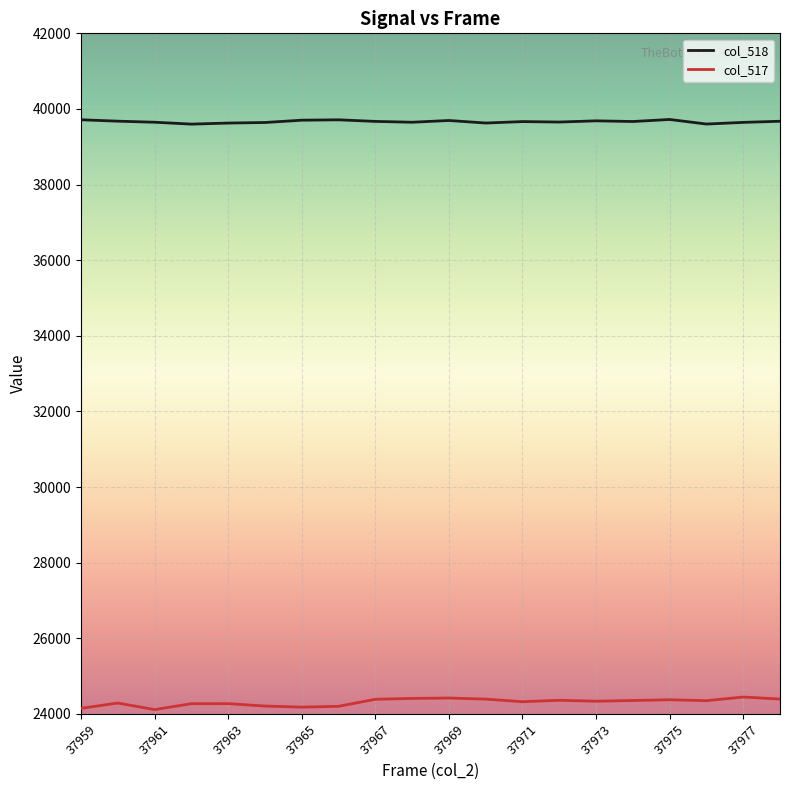

Which series has the largest total across all categories?

col_518